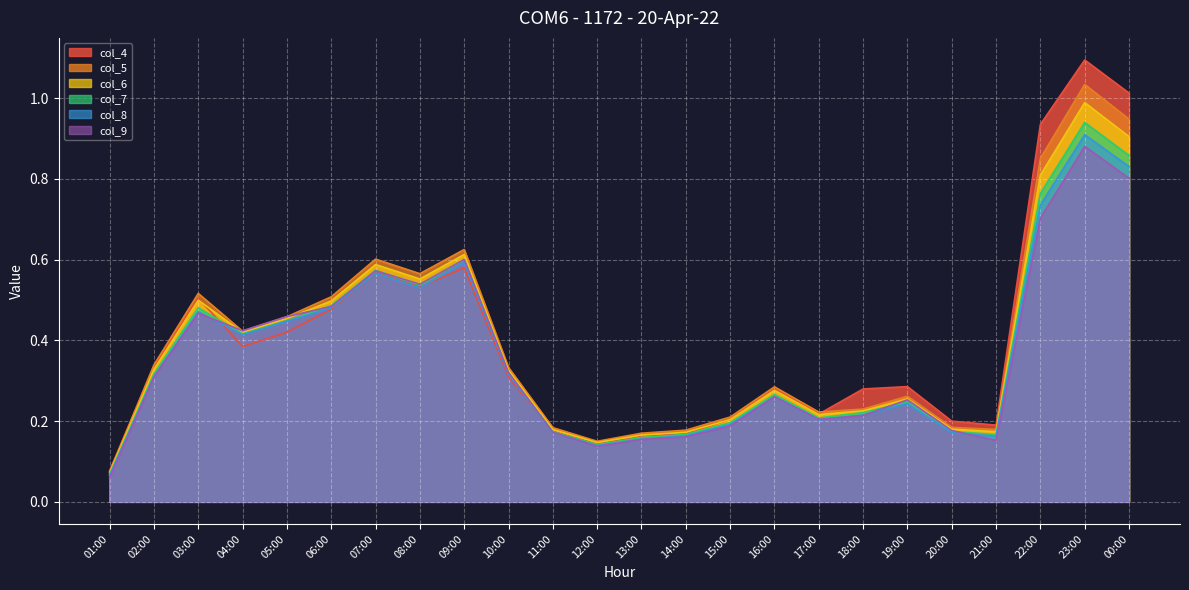

What position from the left is 22:00?

22